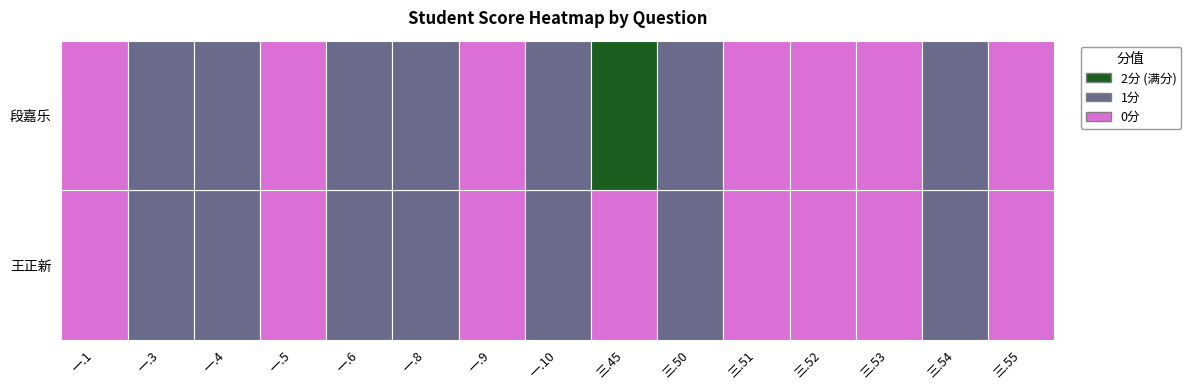

The value of 2021173215 at 一.9 is 1. True or false?

False